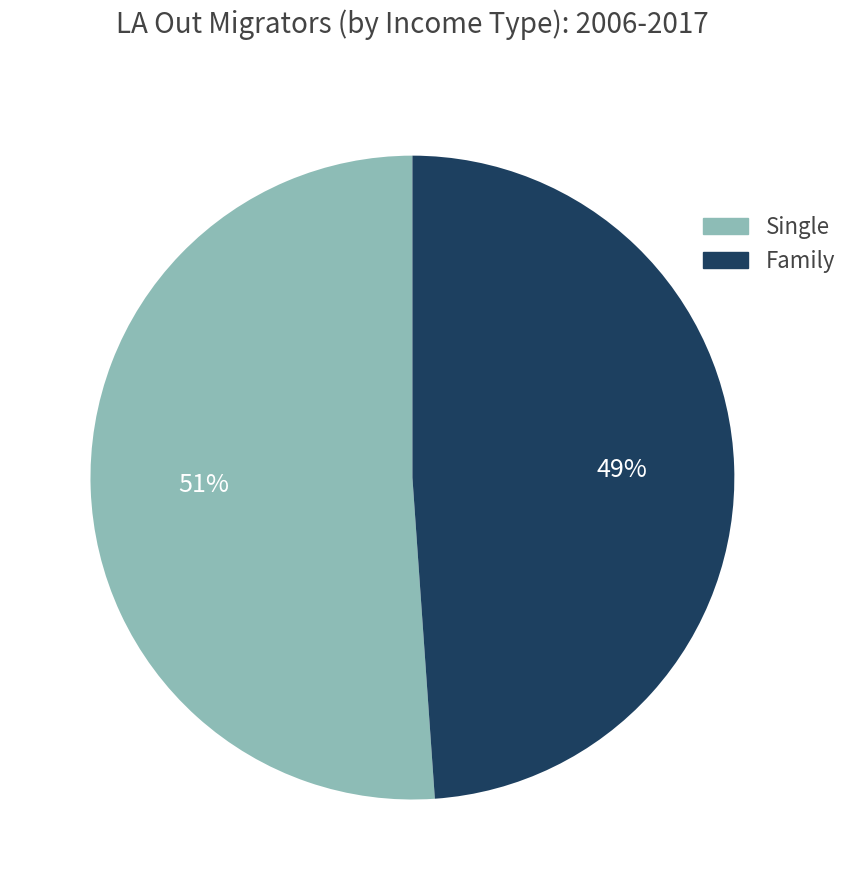

Does any single category account for the majority?

Yes